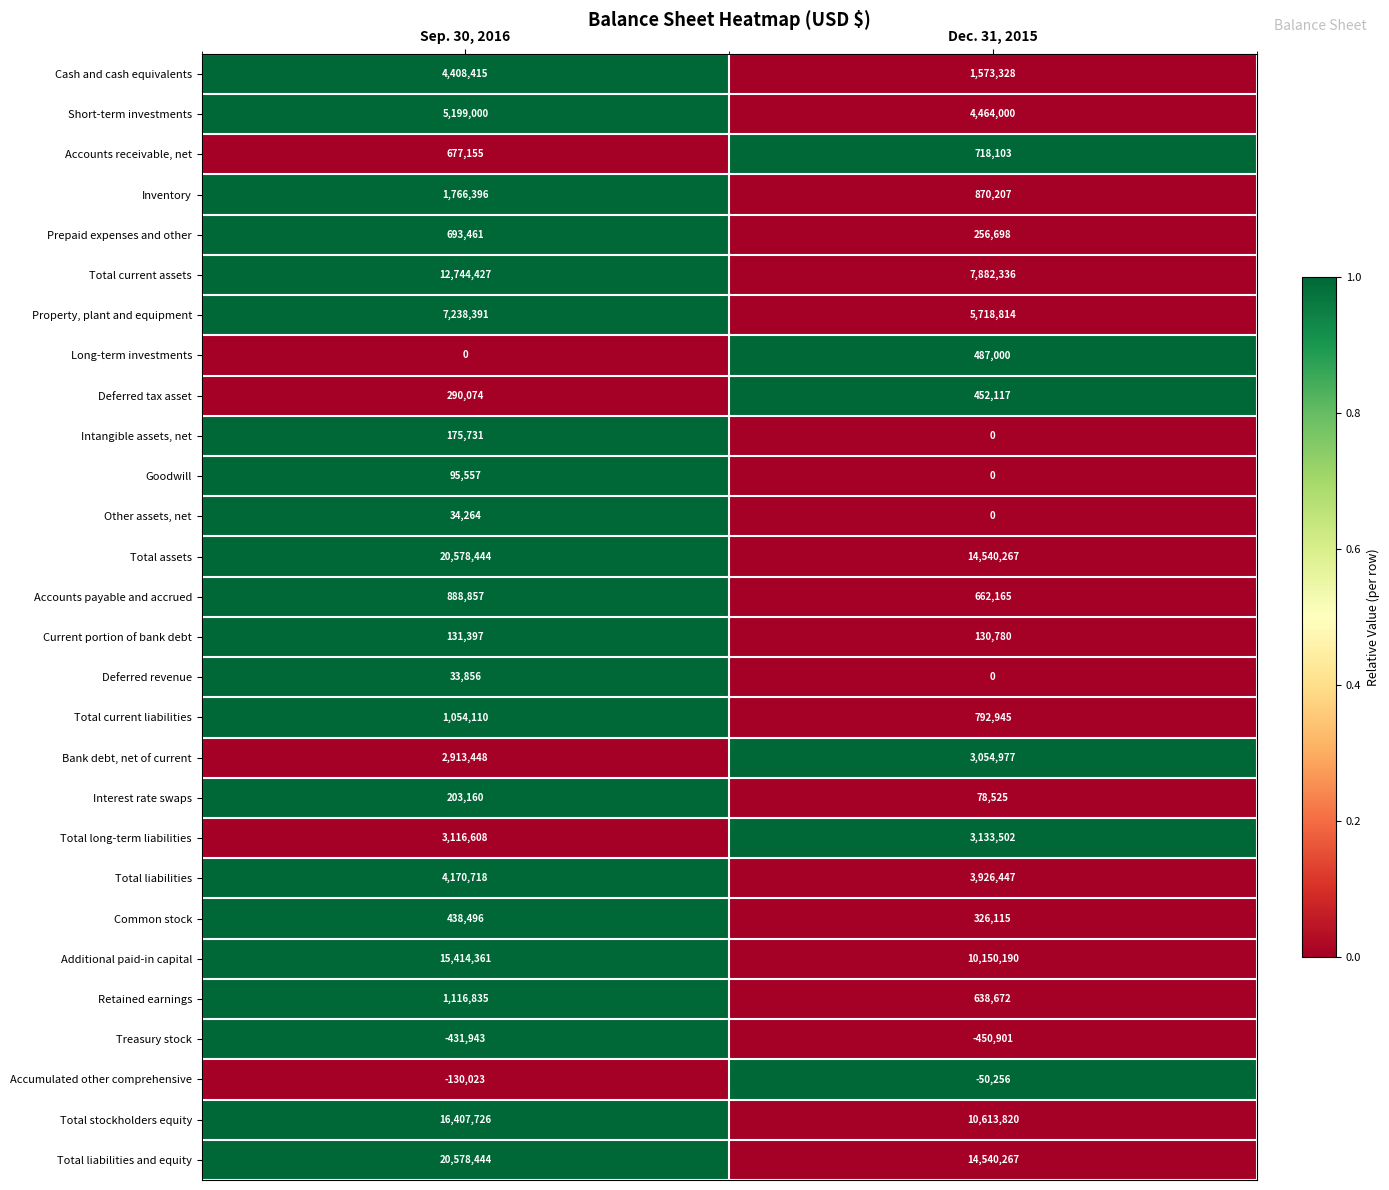

At how many categories does at least one series exceed 0?

2